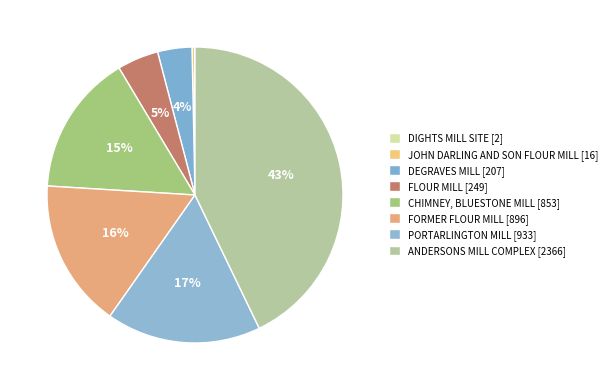

Rank the categories by value from highest to lowest.

ANDERSONS MILL COMPLEX, PORTARLINGTON MILL, FORMER FLOUR MILL, CHIMNEY, BLUESTONE MILL, FLOUR MILL, DEGRAVES MILL, JOHN DARLING AND SON FLOUR MILL, DIGHTS MILL SITE